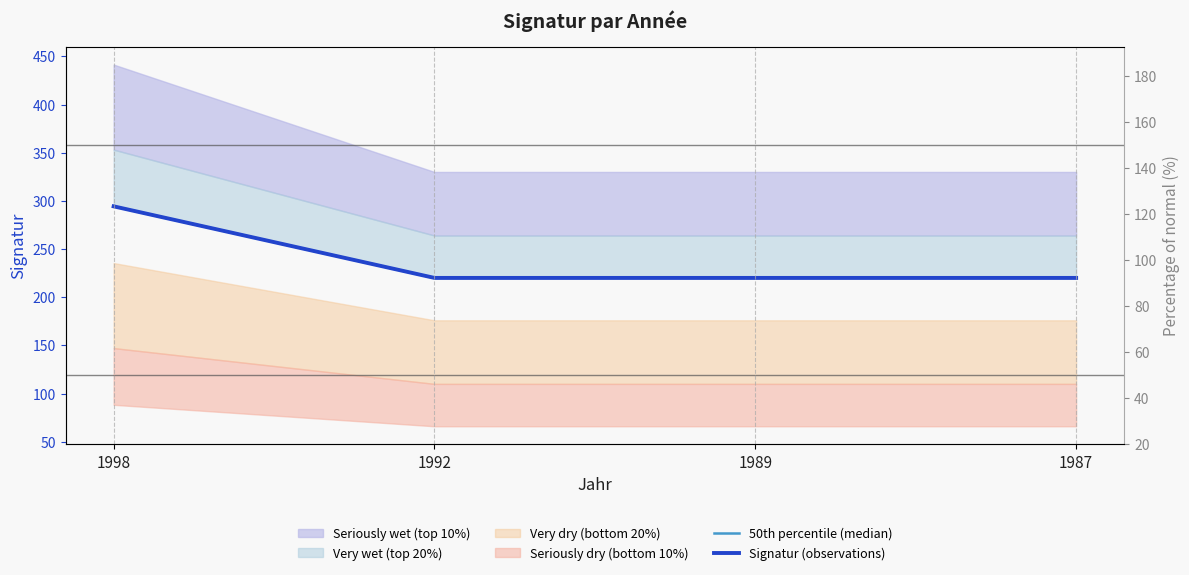

Is it true that 50th percentile (median) equals 482.9 at 1998?

False